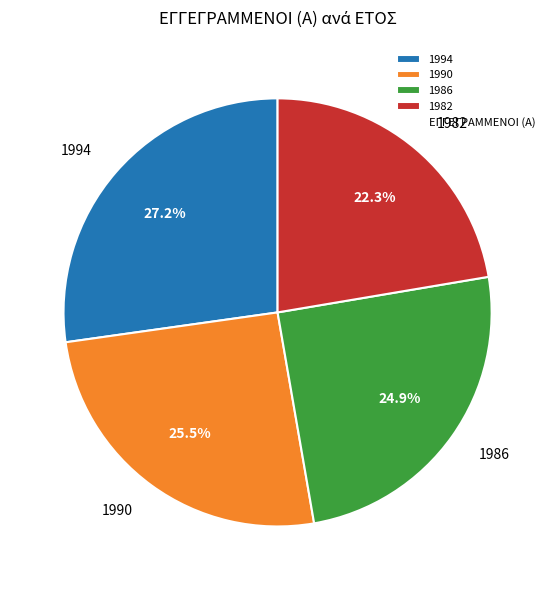

How much of the chart is everything except 1986?

75.1%